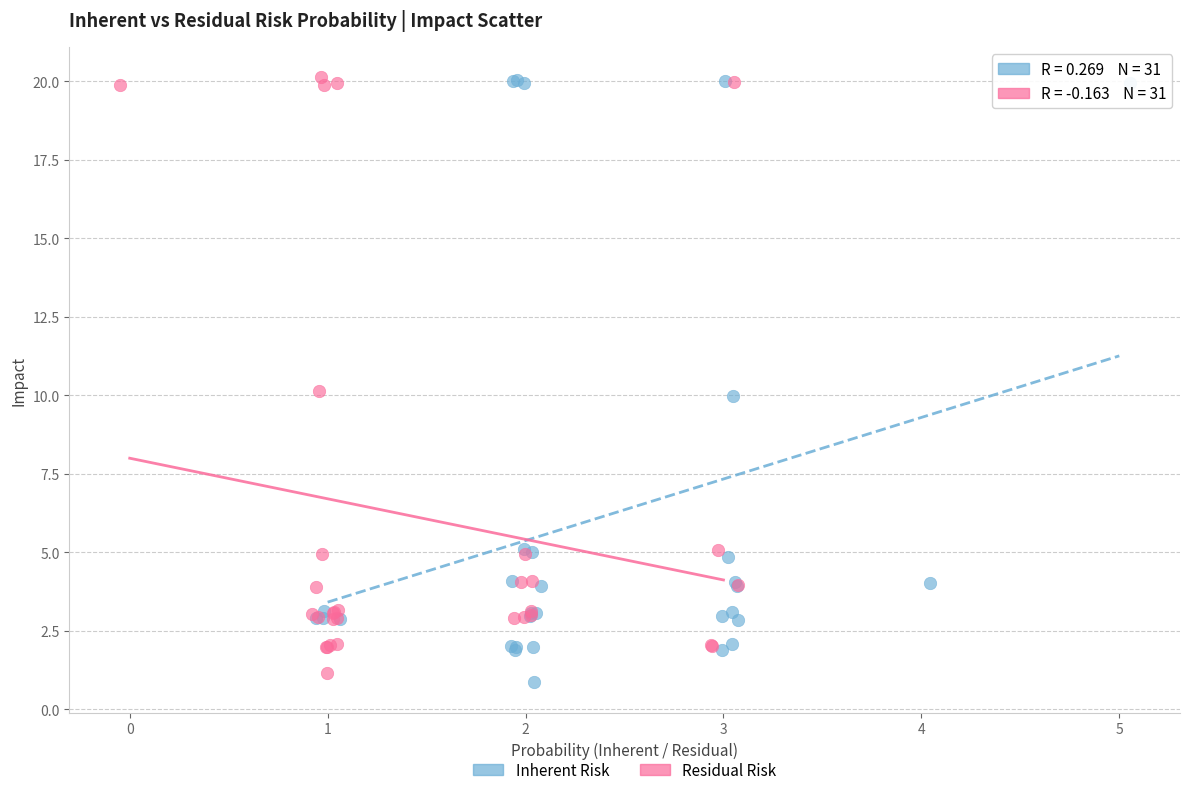

Which series has the largest Y range (max minus min)?

Inherent Risk